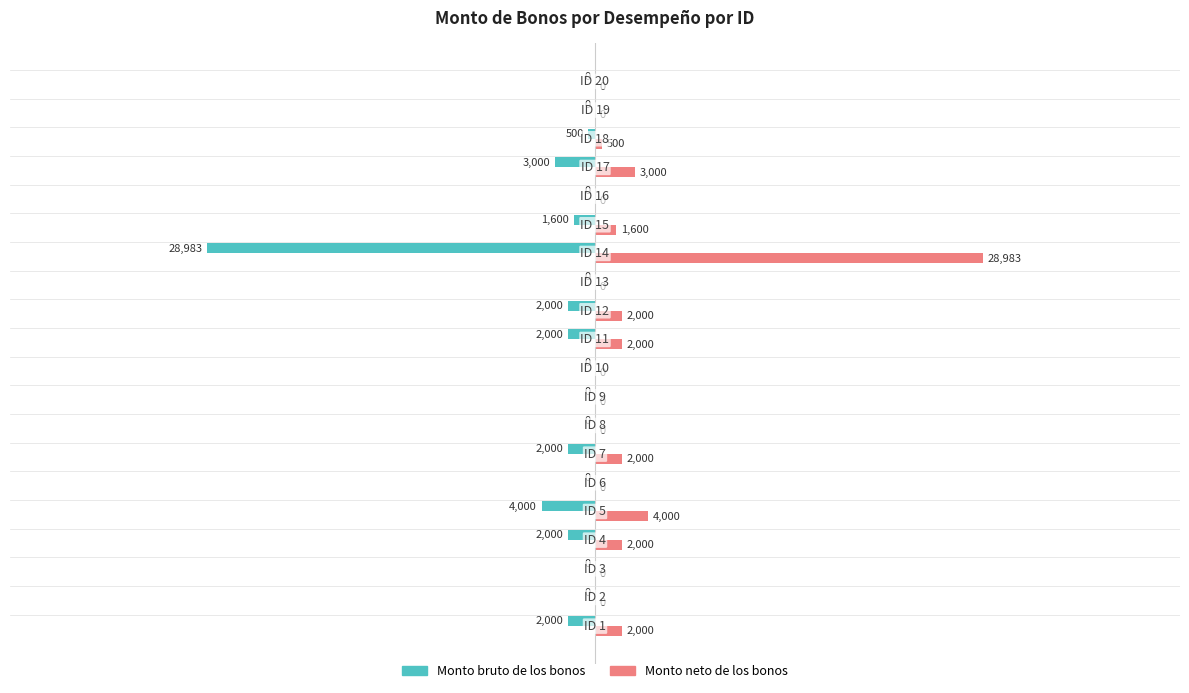

What is the sum of all Monto neto de los bonos values?

48083